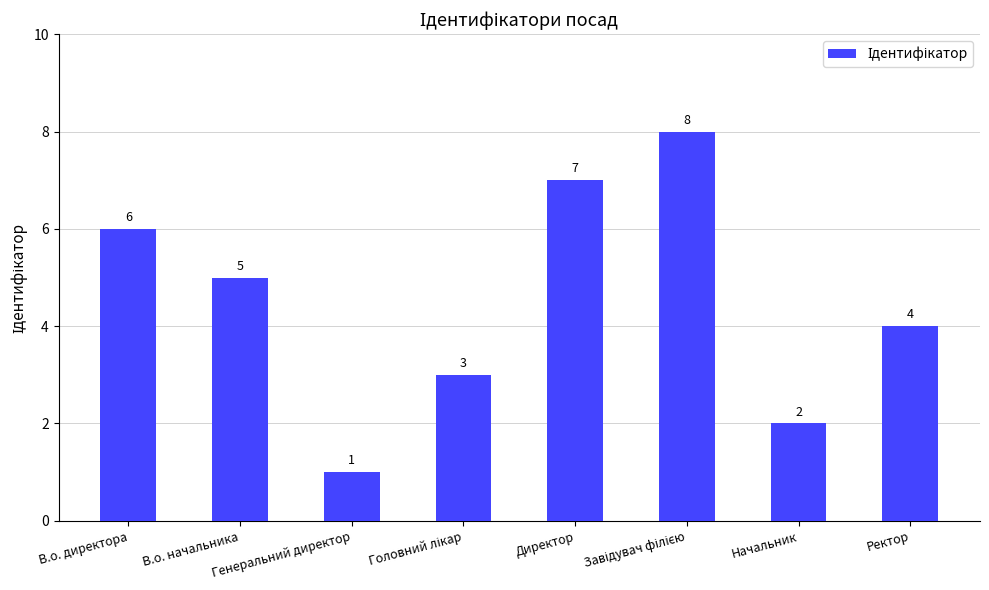

What is the value of the 6th bar from the left?

8